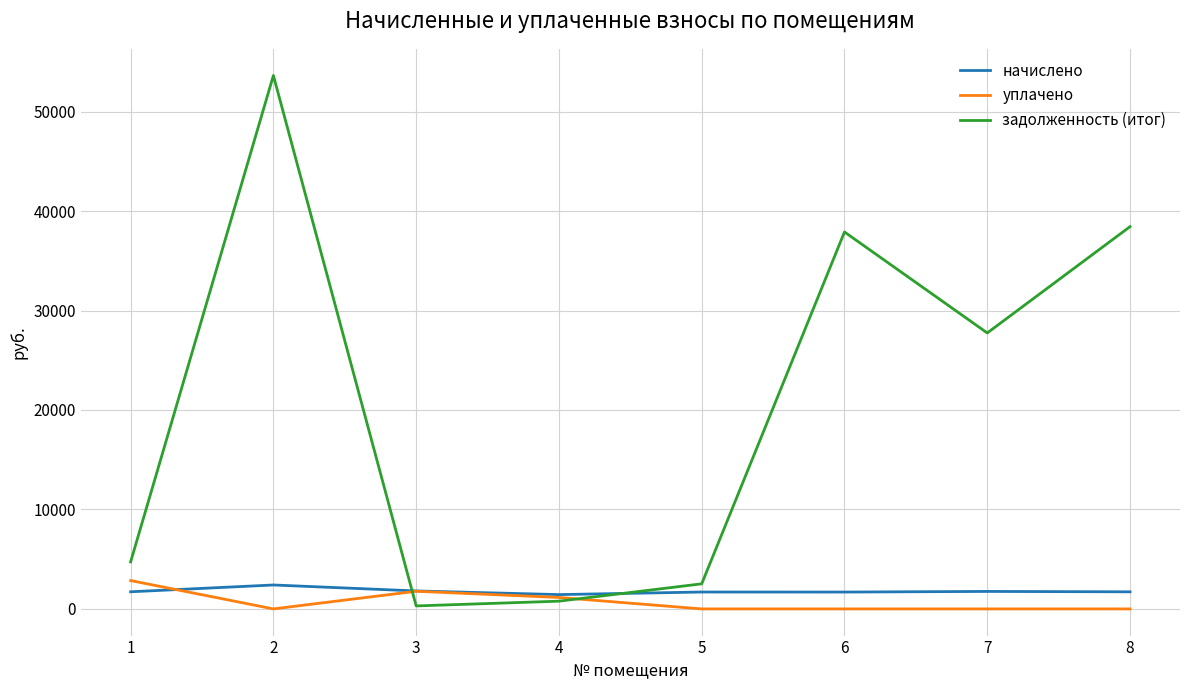

What is the sum of the задолженность (итог) values at 7 and 2?

81378.4